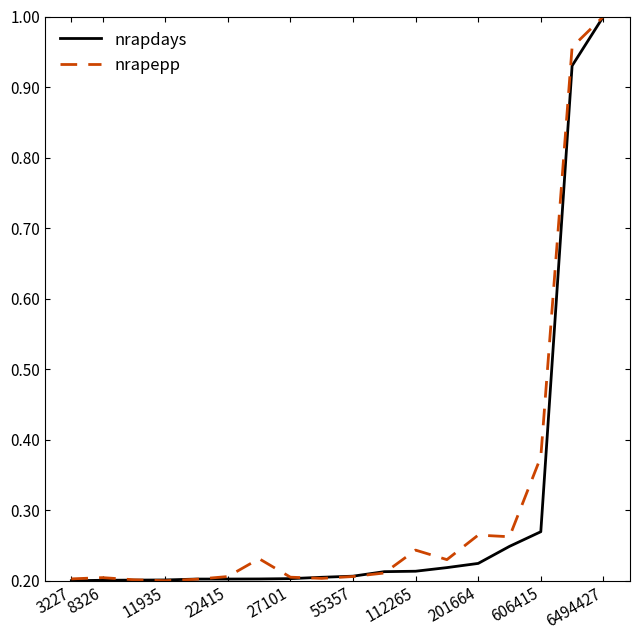

At how many categories does at least one series exceed 0?

18